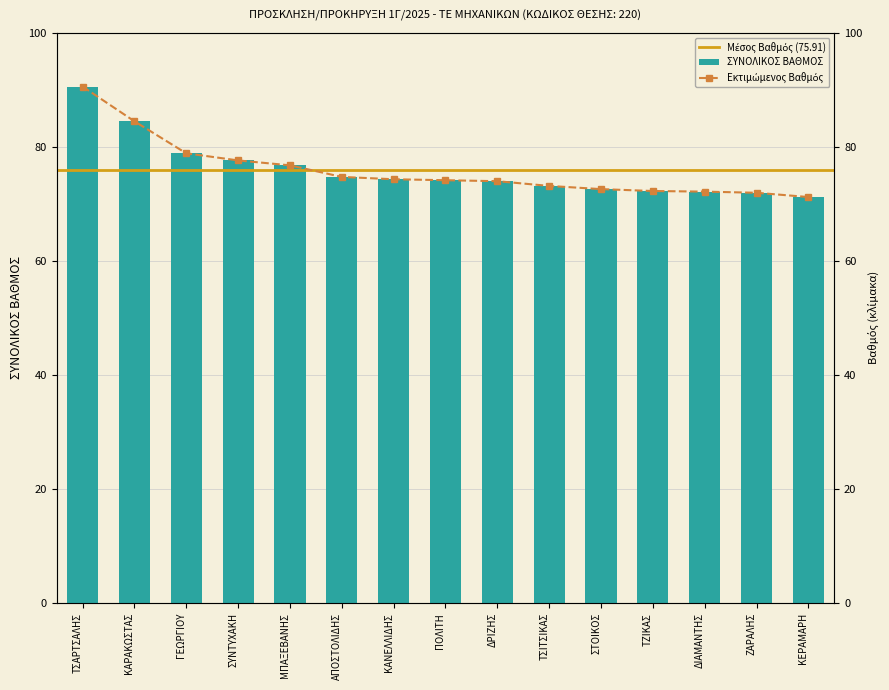

Approximately how many times larger is the value at ΚΑΝΕΛΛΙΔΗΣ compared to ΠΟΛΙΤΗ?

1.0